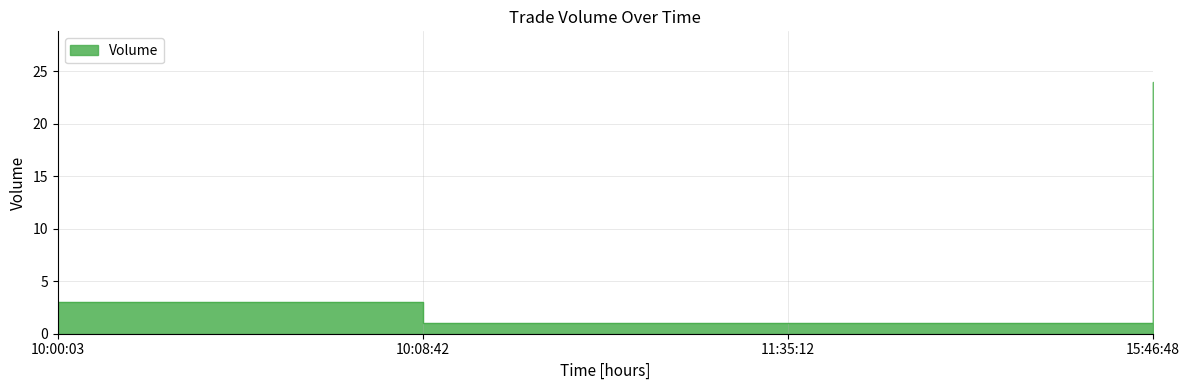

What is the label of the 1st point from the right?

15:46:48